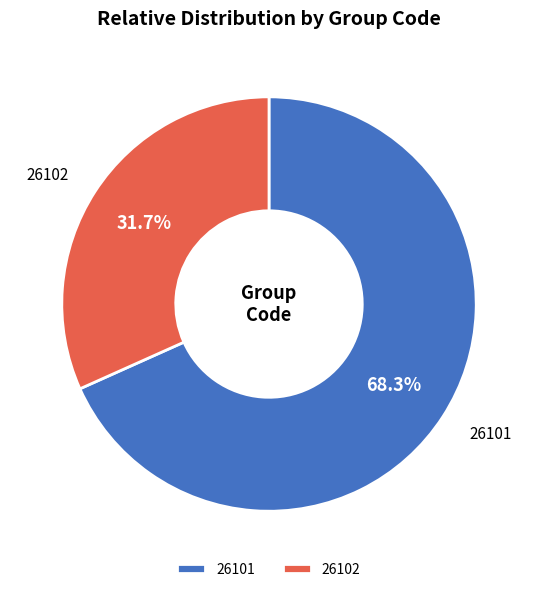

Is 26101 the majority of the pie?

Yes